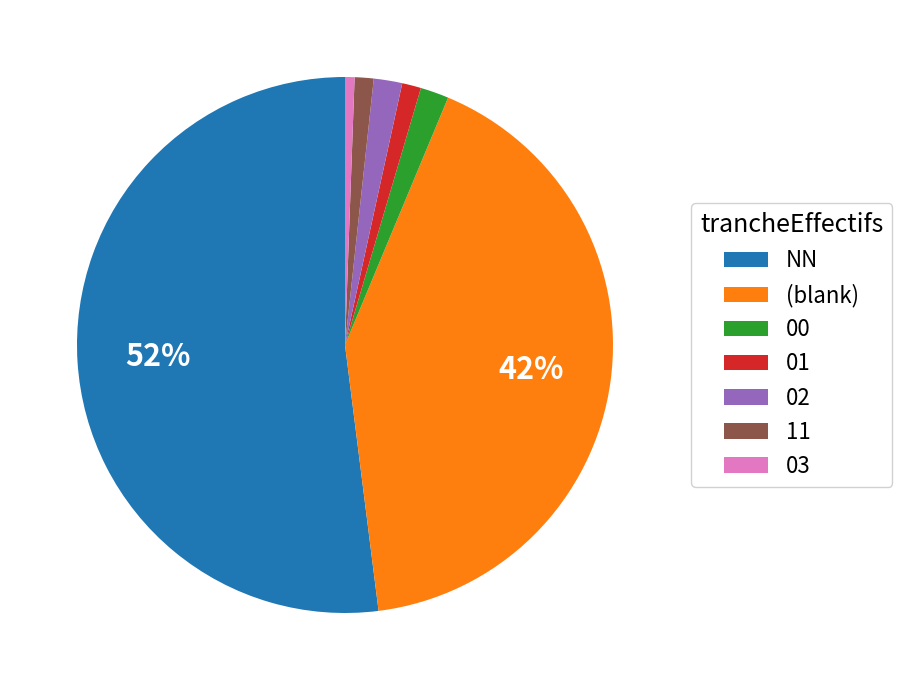

To the nearest percent, what is the combined percentage of 11 and 00?

3%